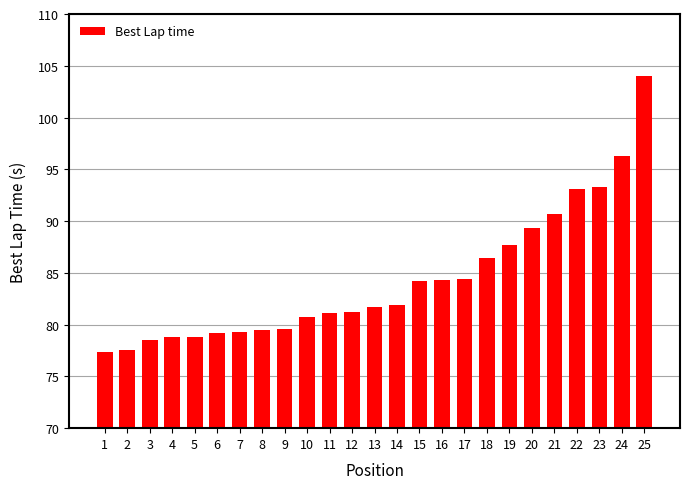

What is the change in value from 18 to 21?

+4.2